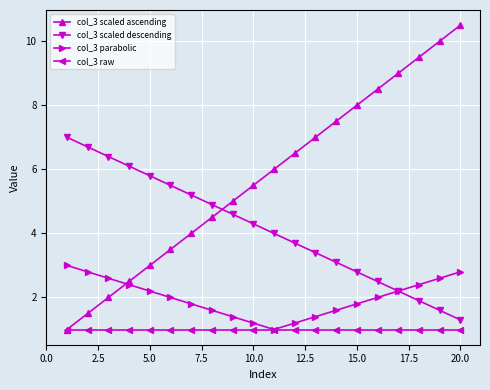

Reading right to left, list all the values displayed in this chart.

col_3 scaled ascending: 10.5	10.0	9.5	9.0	8.5	8.0	7.5	7.0	6.5	6.0	5.5	5.0	4.5	4.0	3.5	3.0	2.5	2.0	1.5	1.0
col_3 scaled descending: 1.3	1.6	1.9	2.2	2.5	2.8	3.1	3.4	3.7	4.0	4.3	4.6	4.9	5.2	5.5	5.8	6.1	6.4	6.7	7.0
col_3 parabolic: 2.8	2.6	2.4	2.2	2.0	1.8	1.6	1.4	1.2	1.0	1.2	1.4	1.6	1.8	2.0	2.2	2.4	2.6	2.8	3.0
col_3 raw: 1.0	1.0	1.0	1.0	1.0	1.0	1.0	1.0	1.0	1.0	1.0	1.0	1.0	1.0	1.0	1.0	1.0	1.0	1.0	1.0